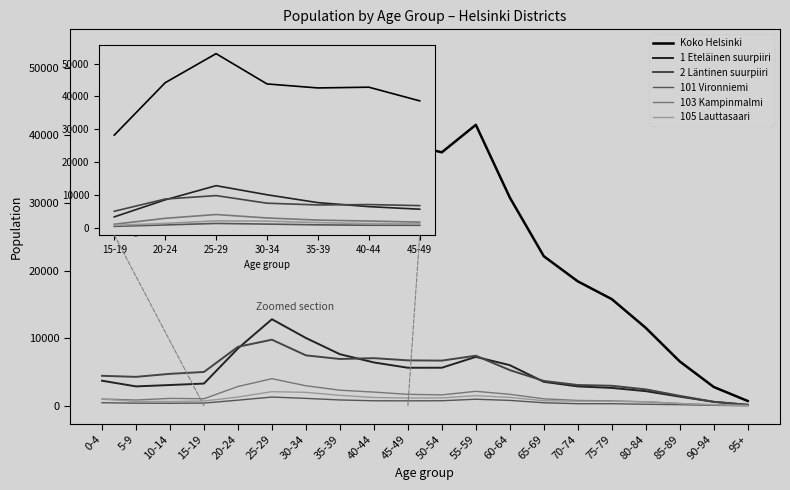

In Koko Helsinki, how many points are lower than both neighbors (excluding endpoints)?

1